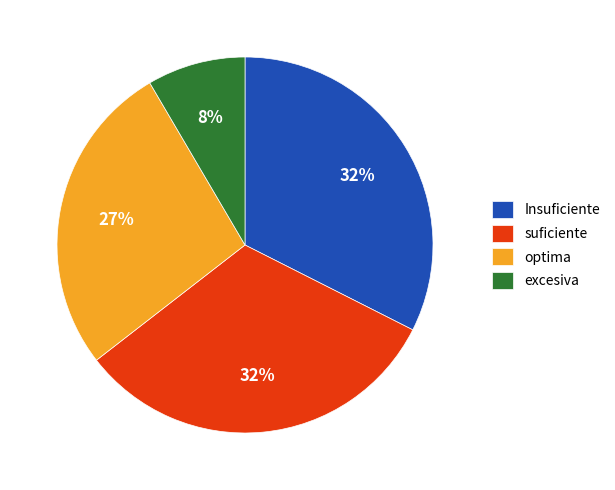

To the nearest percent, what is the average slice percentage?

25%